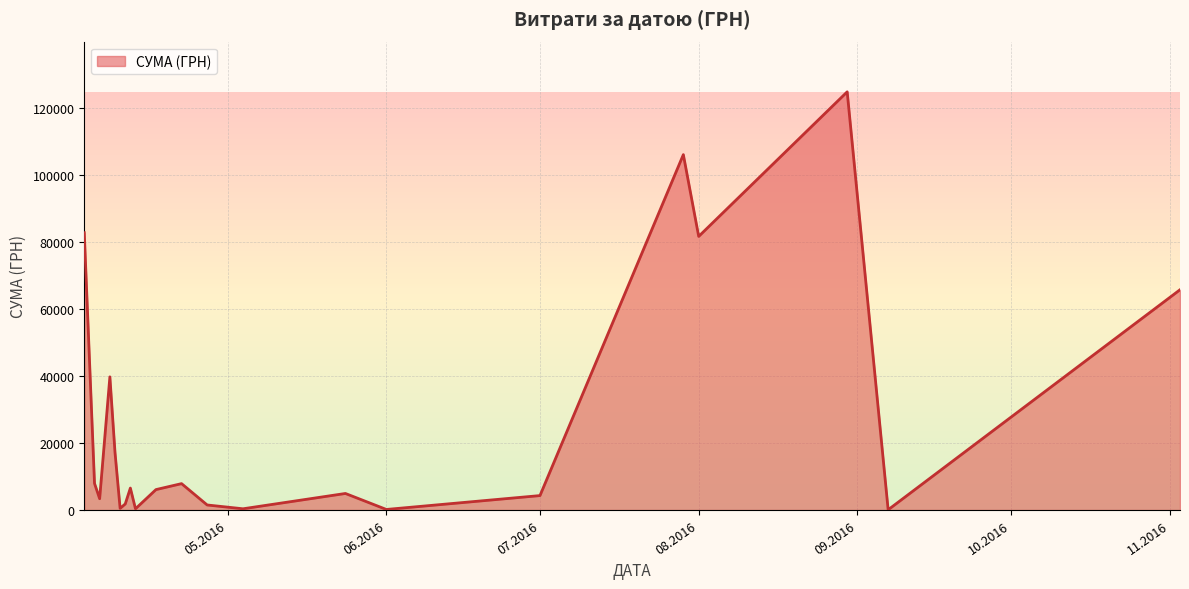

What is the greatest value displayed?

124904.8